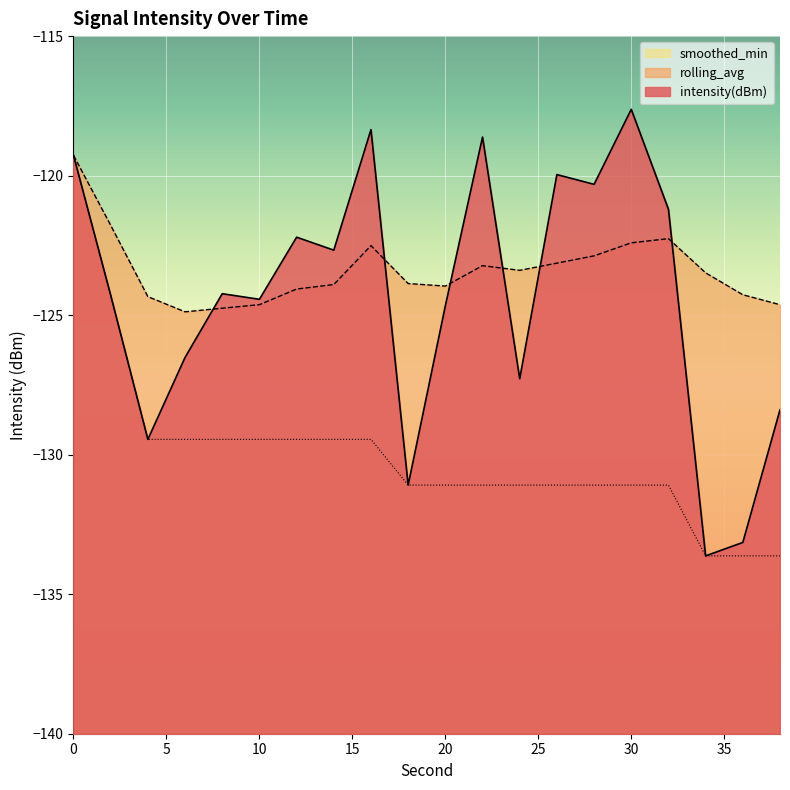

Is it true that intensity(dBm) equals -178.1 at 30?

False